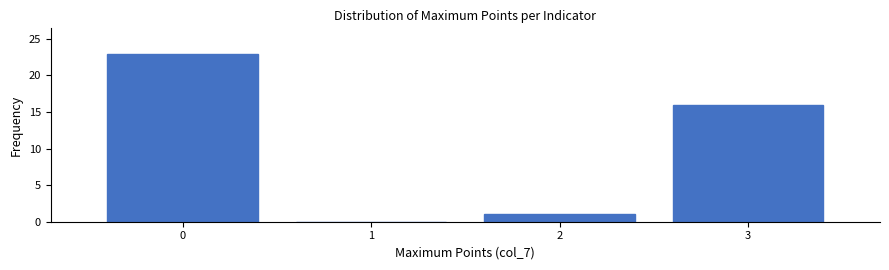

Which range on the x-axis has the tallest bar?

-0.5 to 0.5